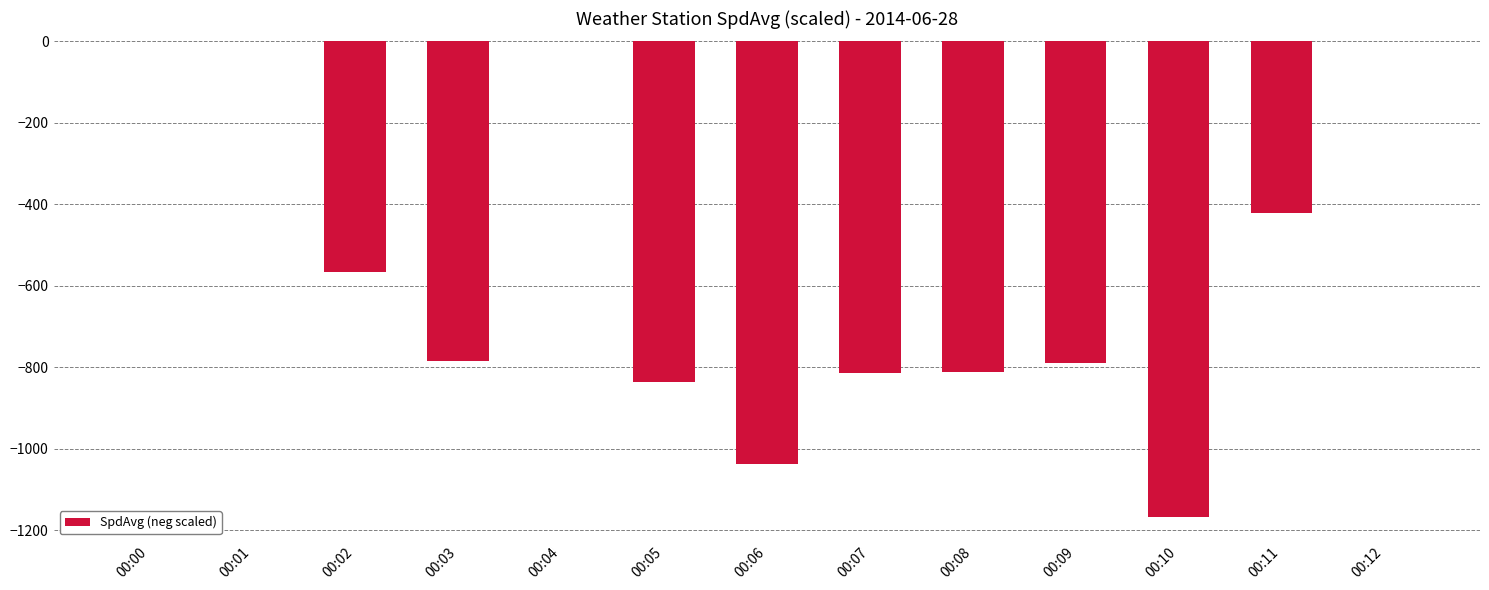

What is the sum of the values at 00:04 and 00:09?

-790.6